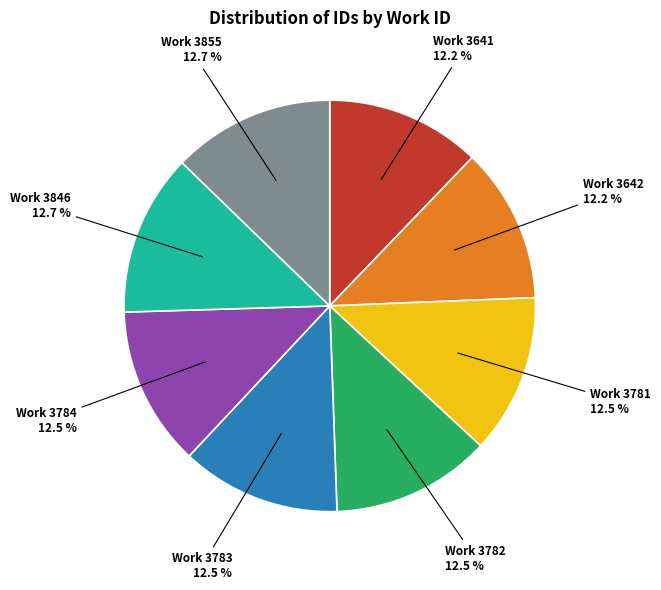

Count the number of slices in the pie.

8